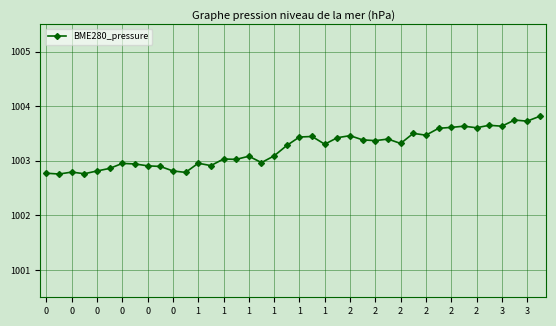

What is the minimum value shown in the chart?

1002.8